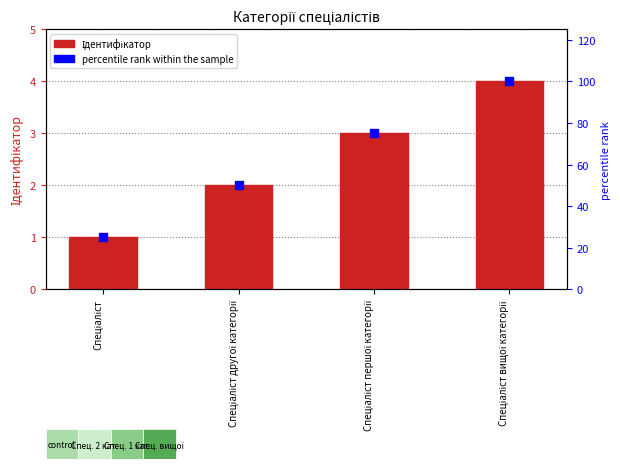

At which category is the sum across all series the highest?

Спеціаліст вищої категорії